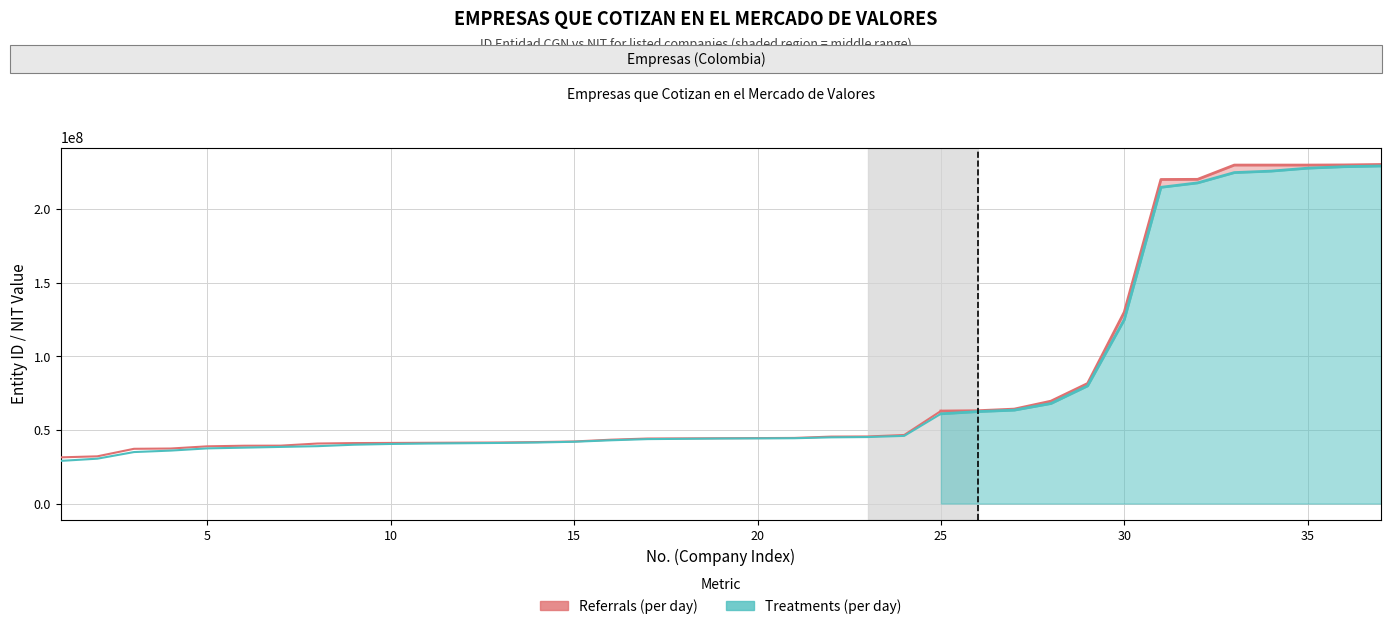

What is the value of the Referrals (per day) point at the 5th from the left?

38900000